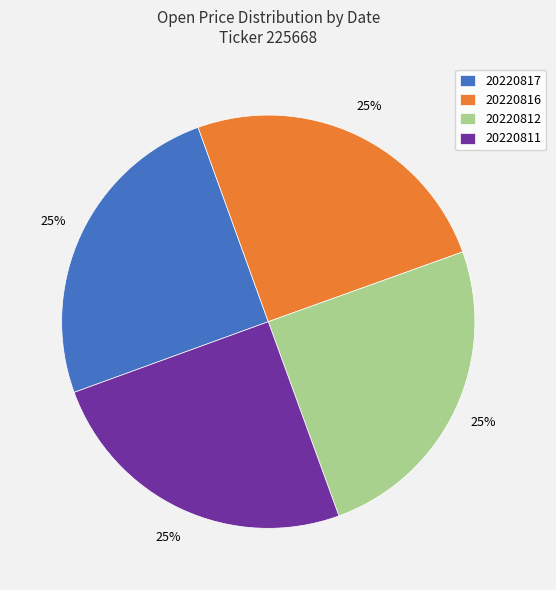

True or false: 20220816 accounts for 25% of the total.

True